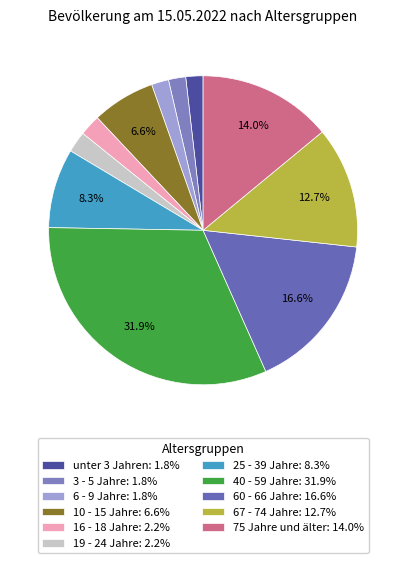

To the nearest percent, what is the combined percentage of 19 - 24 Jahre and 3 - 5 Jahre?

4%